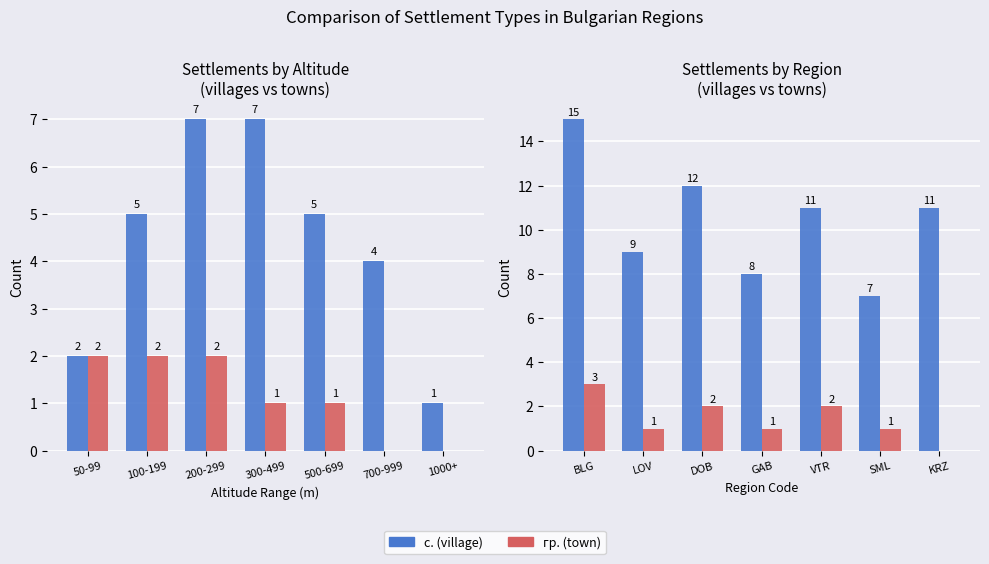

Which has a higher value, BLG or KRZ?

BLG